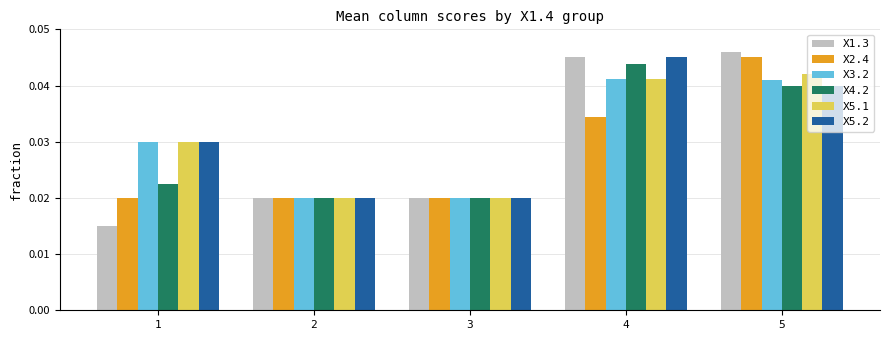

Which series has the largest range (max minus min)?

X1.3